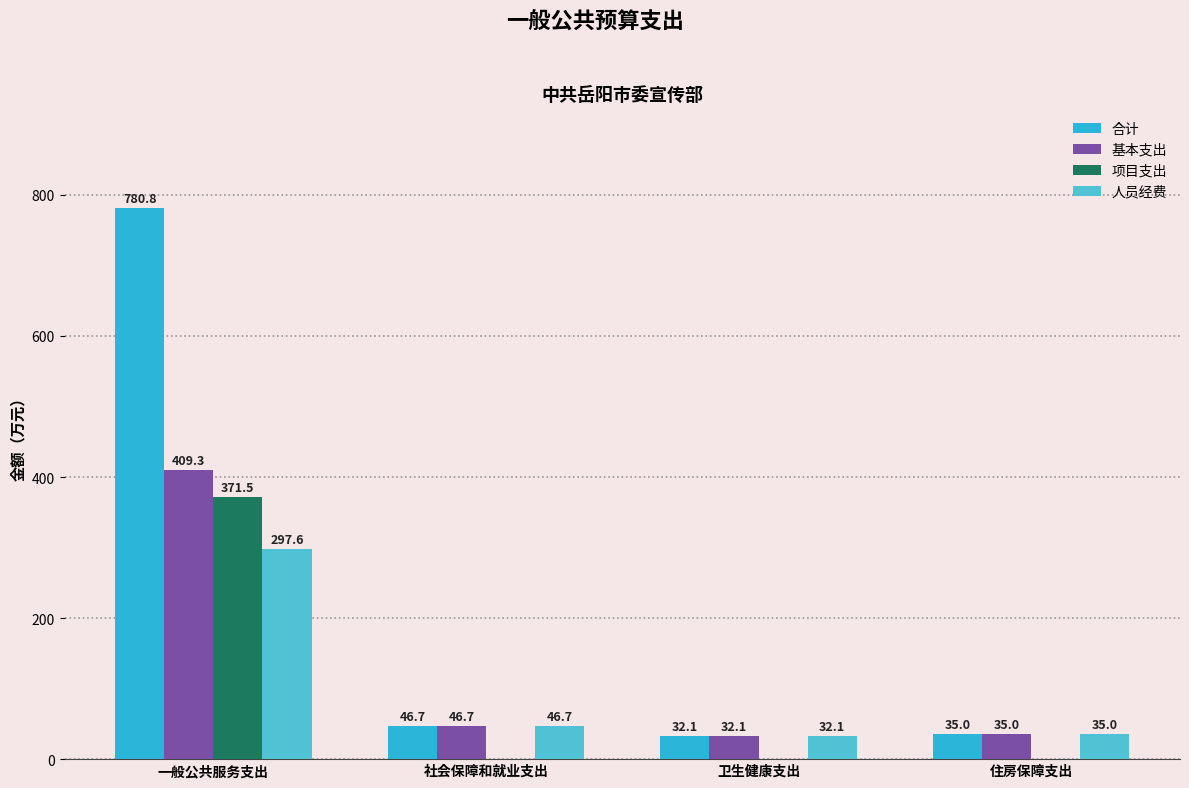

At which category is the sum across all series the highest?

一般公共服务支出